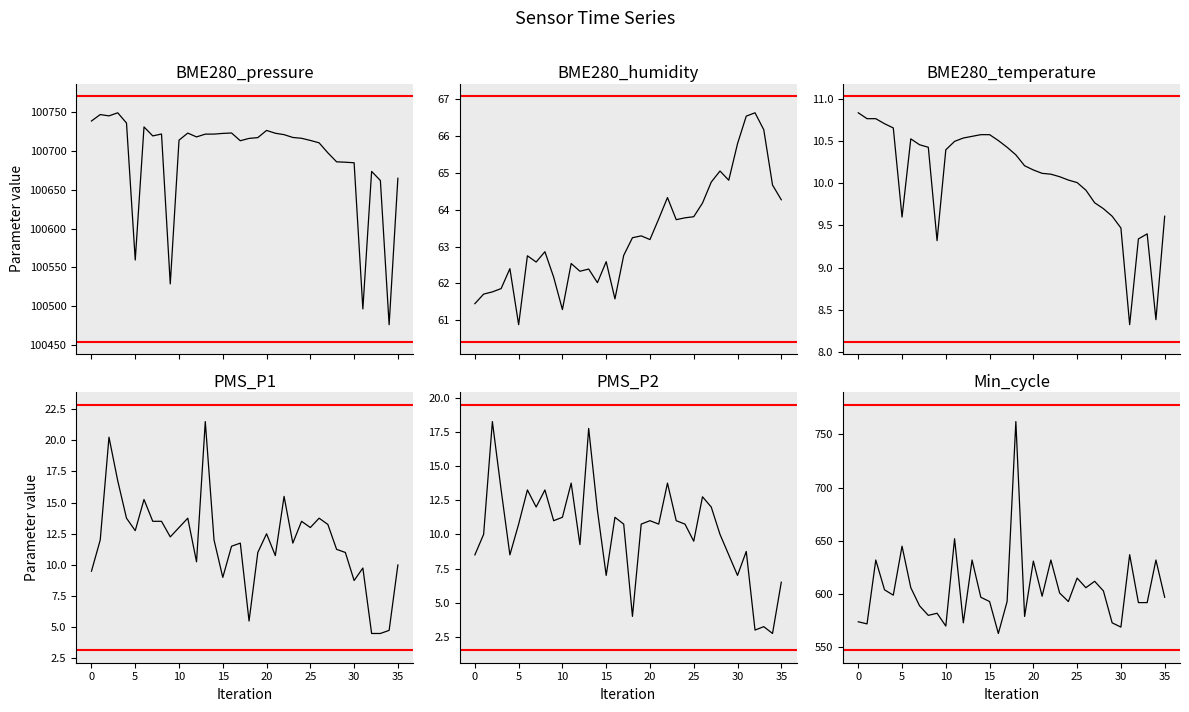

What is the minimum value for BME280_humidity?

60.9